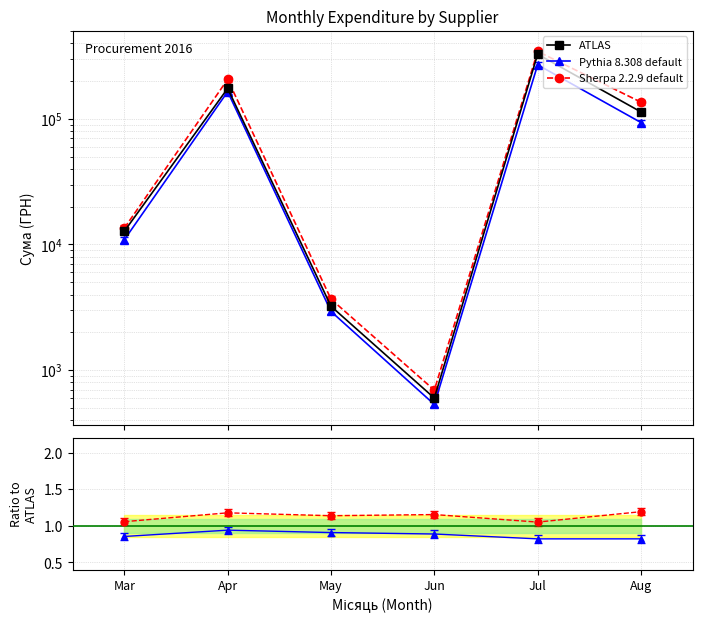

Does the chart have visible grid lines?

Yes